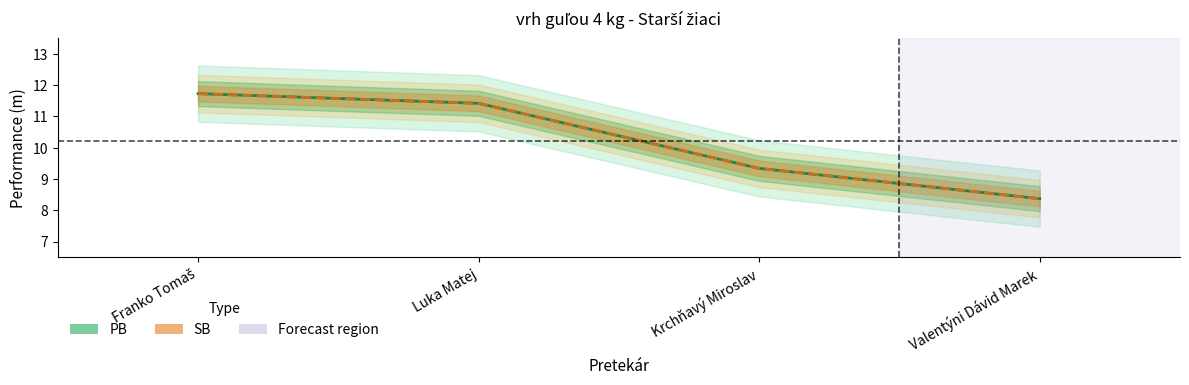

What is the average value of the PB series?

10.2